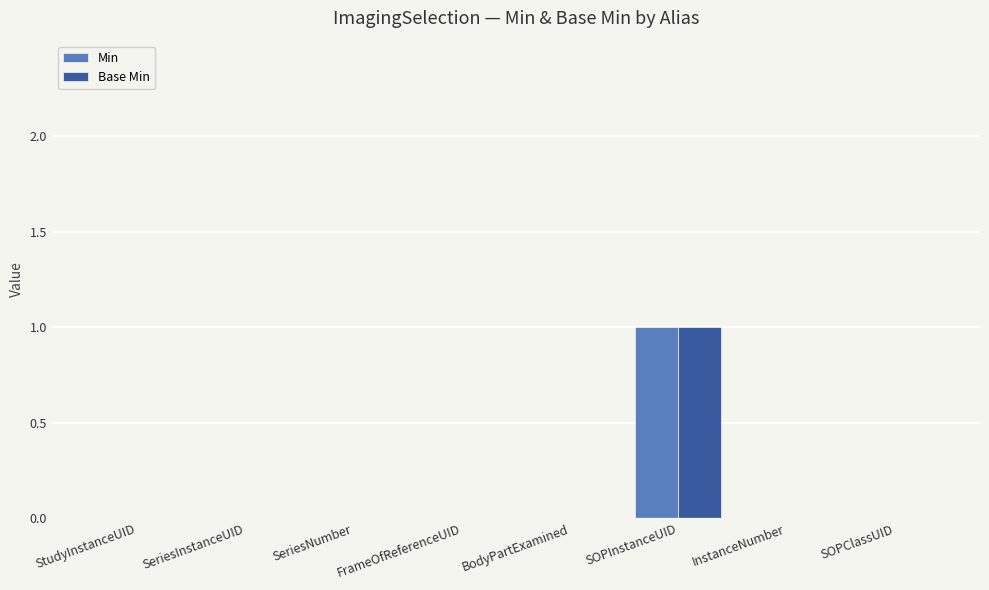

How many groups of bars are there?

8